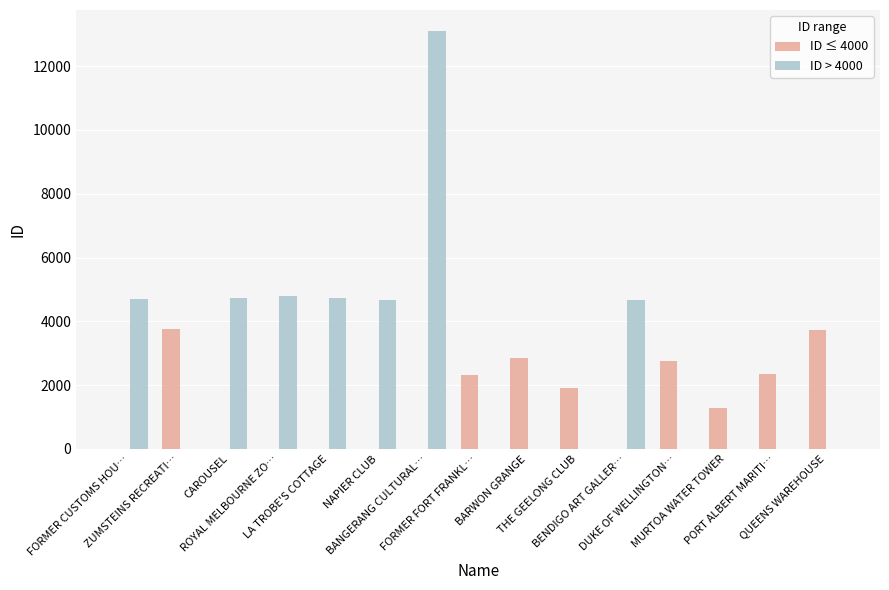

Which series has the largest total across all categories?

ID > 4000